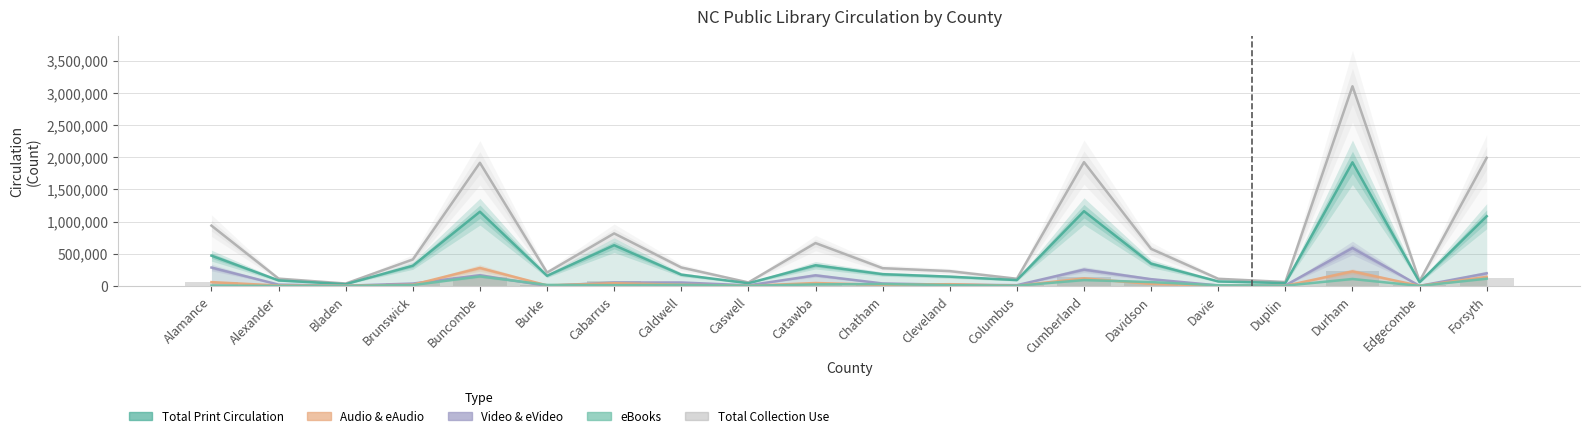

At which label is Total Print Circulation closest to 974045?

Forsyth